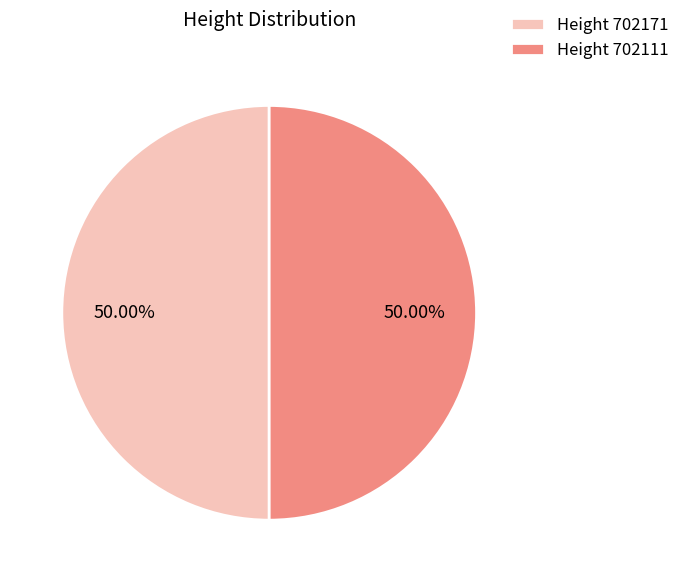

What is the ratio of the value at Height 702111 to the value at Height 702171?

1.0